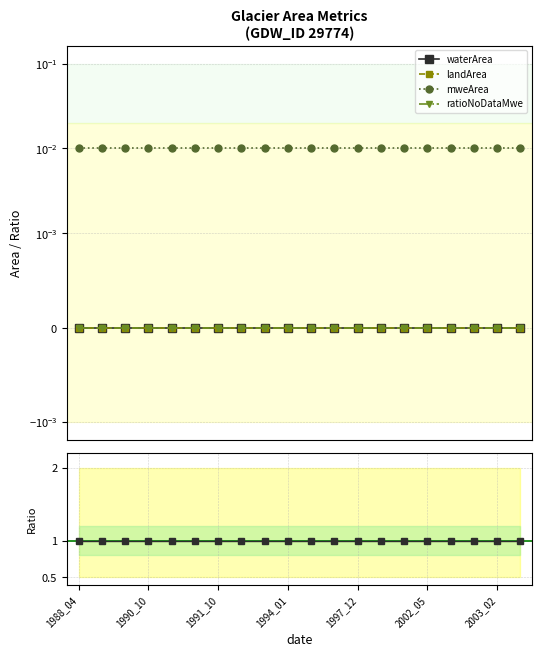

Reading left to right, extract all data points from this chart.

waterArea: 0.0	0.0	0.0	0.0	0.0	0.0	0.0	0.0	0.0	0.0	0.0	0.0	0.0	0.0	0.0	0.0	0.0	0.0	0.0	0.0
landArea: 0.0	0.0	0.0	0.0	0.0	0.0	0.0	0.0	0.0	0.0	0.0	0.0	0.0	0.0	0.0	0.0	0.0	0.0	0.0	0.0
mweArea: 0.0	0.0	0.0	0.0	0.0	0.0	0.0	0.0	0.0	0.0	0.0	0.0	0.0	0.0	0.0	0.0	0.0	0.0	0.0	0.0
ratioNoDataMwe: 0.0	0.0	0.0	0.0	0.0	0.0	0.0	0.0	0.0	0.0	0.0	0.0	0.0	0.0	0.0	0.0	0.0	0.0	0.0	0.0
mweArea ratio: 1.0	1.0	1.0	1.0	1.0	1.0	1.0	1.0	1.0	1.0	1.0	1.0	1.0	1.0	1.0	1.0	1.0	1.0	1.0	1.0